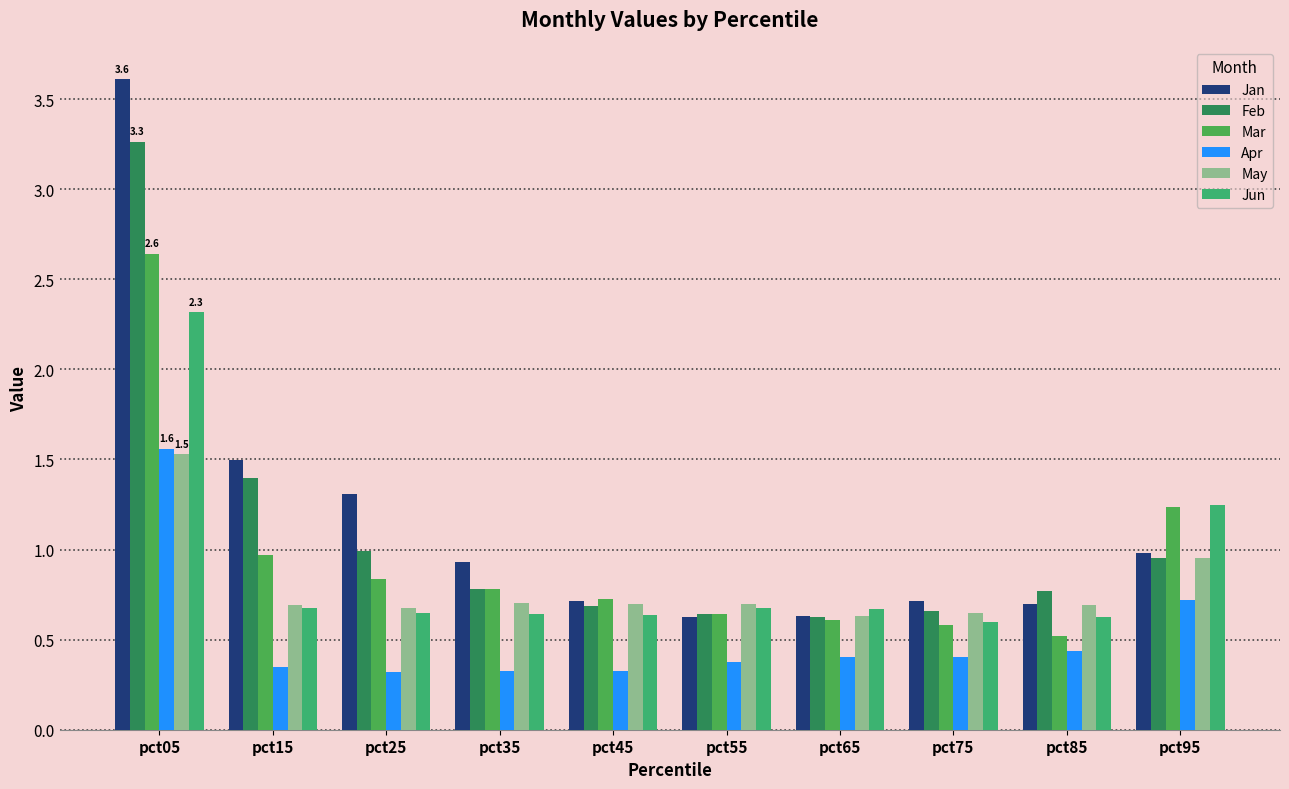

At which label does Mar reach its minimum?

pct85